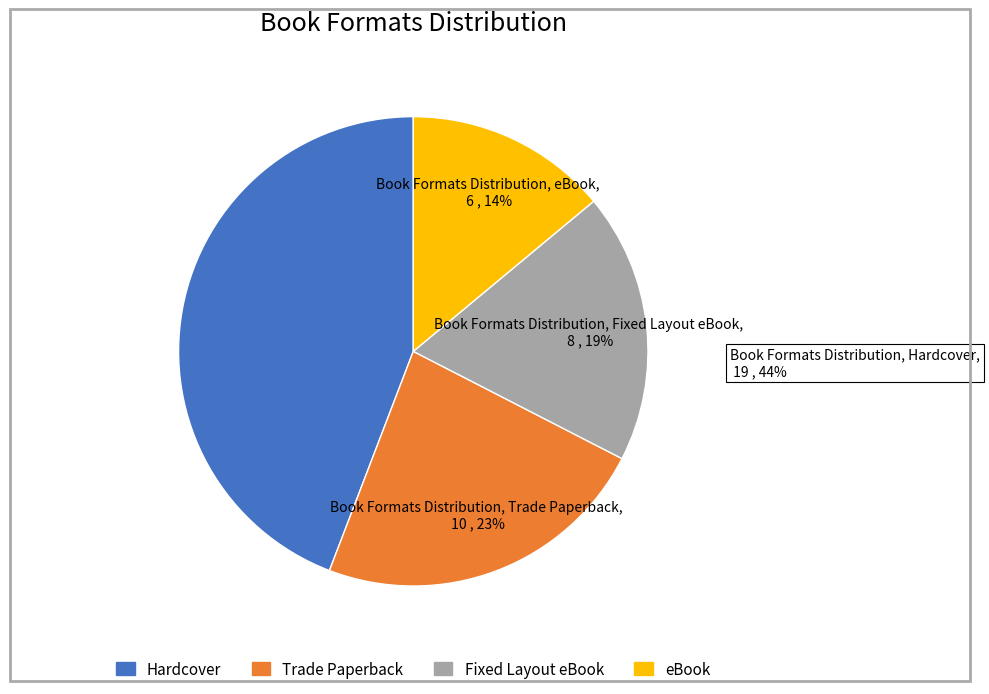

Is the sum of Hardcover and Fixed Layout eBook greater than half?

Yes